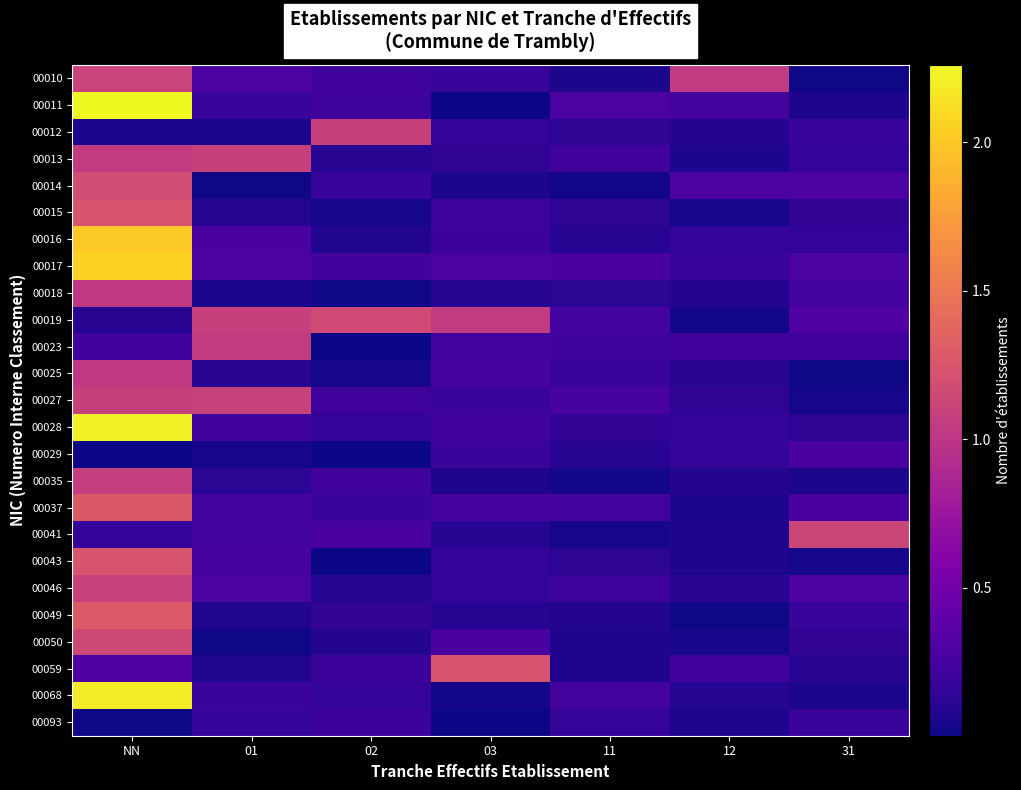

Reading right to left, what are all the values shown in this chart?

00010: 31=0.0	12=1.0	11=0.0	03=0.2	02=0.2	01=0.3	NN=1.1
00011: 31=0.1	12=0.2	11=0.3	03=0.0	02=0.2	01=0.2	NN=2.3
00012: 31=0.2	12=0.1	11=0.1	03=0.2	02=1.1	01=0.1	NN=0.1
00013: 31=0.2	12=0.1	11=0.2	03=0.1	02=0.1	01=1.1	NN=1.0
00014: 31=0.3	12=0.3	11=0.0	03=0.1	02=0.2	01=0.0	NN=1.2
00015: 31=0.1	12=0.0	11=0.1	03=0.2	02=0.0	01=0.1	NN=1.2
00016: 31=0.2	12=0.2	11=0.1	03=0.2	02=0.1	01=0.3	NN=2.0
00017: 31=0.3	12=0.2	11=0.3	03=0.3	02=0.2	01=0.3	NN=2.1
00018: 31=0.2	12=0.1	11=0.1	03=0.1	02=0.0	01=0.1	NN=1.0
00019: 31=0.3	12=0.0	11=0.2	03=1.0	02=1.2	01=1.1	NN=0.1
00023: 31=0.2	12=0.2	11=0.2	03=0.2	02=0.0	01=1.1	NN=0.2
00025: 31=0.0	12=0.1	11=0.2	03=0.3	02=0.0	01=0.1	NN=1.0
00027: 31=0.0	12=0.1	11=0.3	03=0.2	02=0.2	01=1.1	NN=1.1
00028: 31=0.1	12=0.2	11=0.1	03=0.2	02=0.2	01=0.2	NN=2.2
00029: 31=0.3	12=0.2	11=0.1	03=0.2	02=0.0	01=0.0	NN=0.0
00035: 31=0.0	12=0.1	11=0.0	03=0.1	02=0.2	01=0.1	NN=1.1
00037: 31=0.3	12=0.1	11=0.2	03=0.3	02=0.2	01=0.2	NN=1.3
00041: 31=1.1	12=0.1	11=0.0	03=0.1	02=0.3	01=0.2	NN=0.2
00043: 31=0.0	12=0.1	11=0.1	03=0.2	02=0.0	01=0.3	NN=1.2
00046: 31=0.3	12=0.1	11=0.2	03=0.2	02=0.1	01=0.3	NN=1.1
00049: 31=0.2	12=0.0	11=0.1	03=0.1	02=0.1	01=0.1	NN=1.3
00050: 31=0.1	12=0.0	11=0.1	03=0.3	02=0.1	01=0.0	NN=1.2
00059: 31=0.1	12=0.2	11=0.1	03=1.2	02=0.2	01=0.1	NN=0.3
00068: 31=0.1	12=0.1	11=0.3	03=0.0	02=0.2	01=0.2	NN=2.2
00093: 31=0.2	12=0.1	11=0.2	03=0.0	02=0.2	01=0.2	NN=0.0